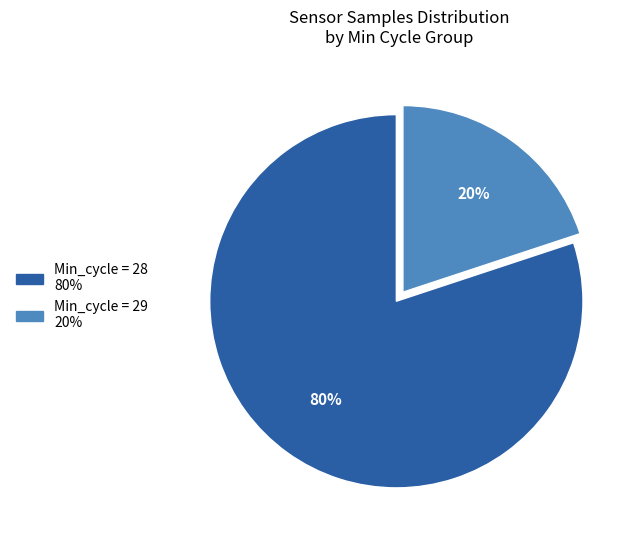

To the nearest percent, what is the difference between the largest and smallest slice percentages?

60%